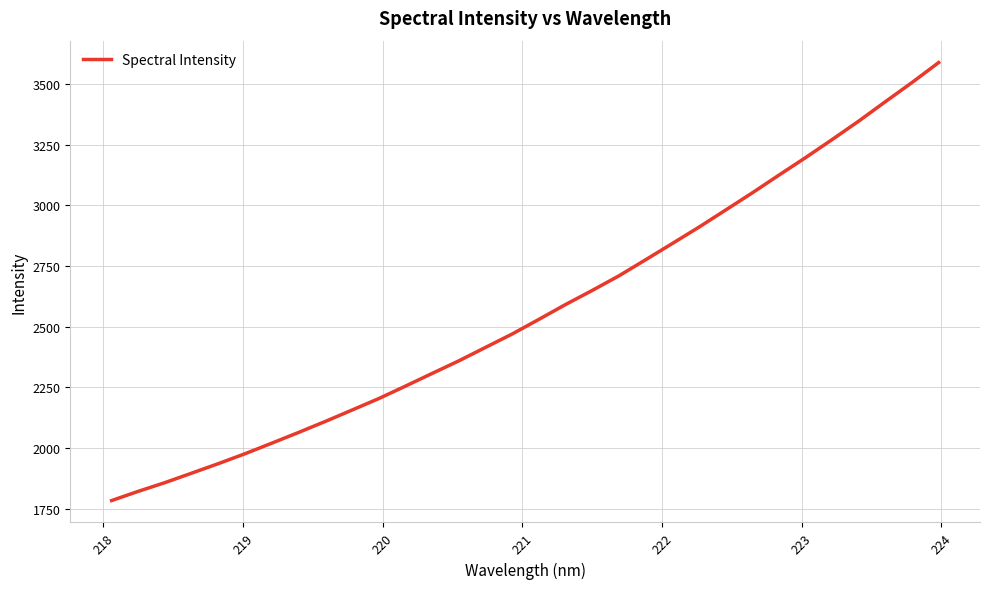

What is the smallest value displayed?

1782.8